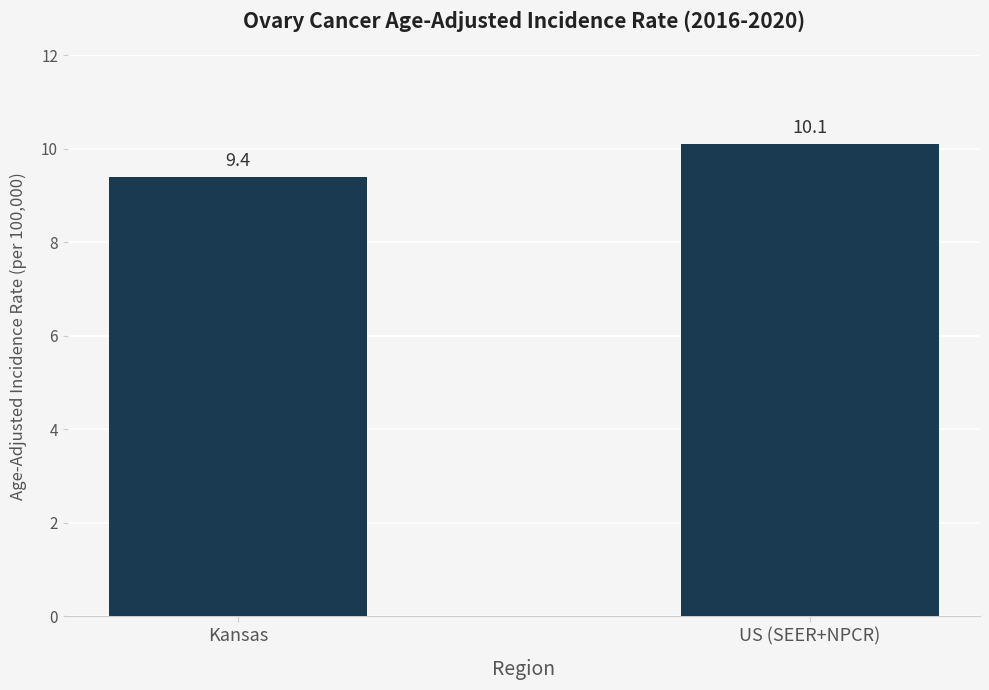

The chart shows a value of 4.0 at US (SEER+NPCR). True or false?

False